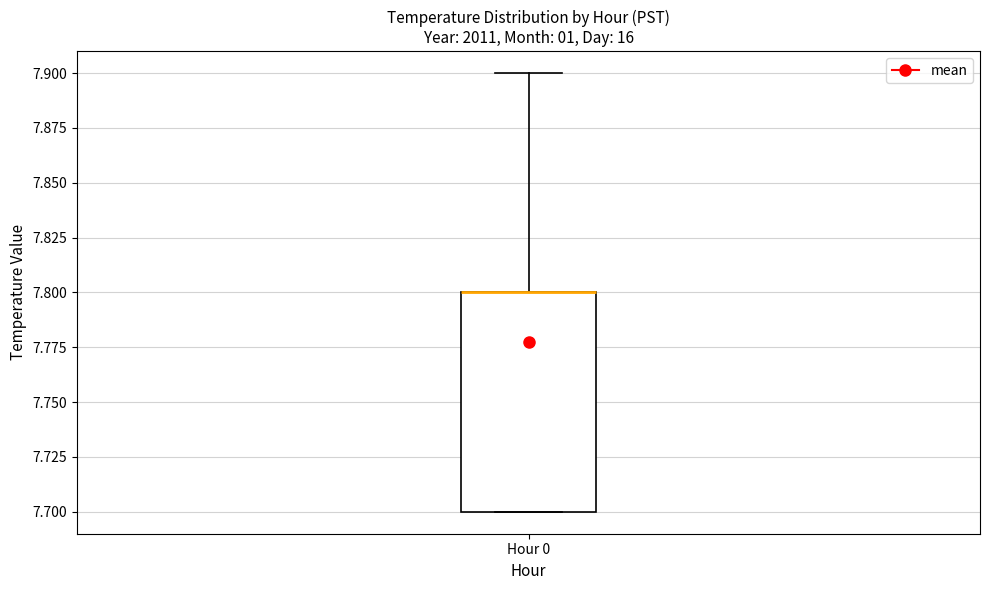

Read this box plot against the y-axis: the position of the median line, the range covered by the box, and the ends of both whiskers. The values are not printed on the chart, so give them approximately, as read against the axis.

median 7.8 (drawn on the box's upper edge), box 7.7 to 7.8, whiskers 7.7 to 7.9